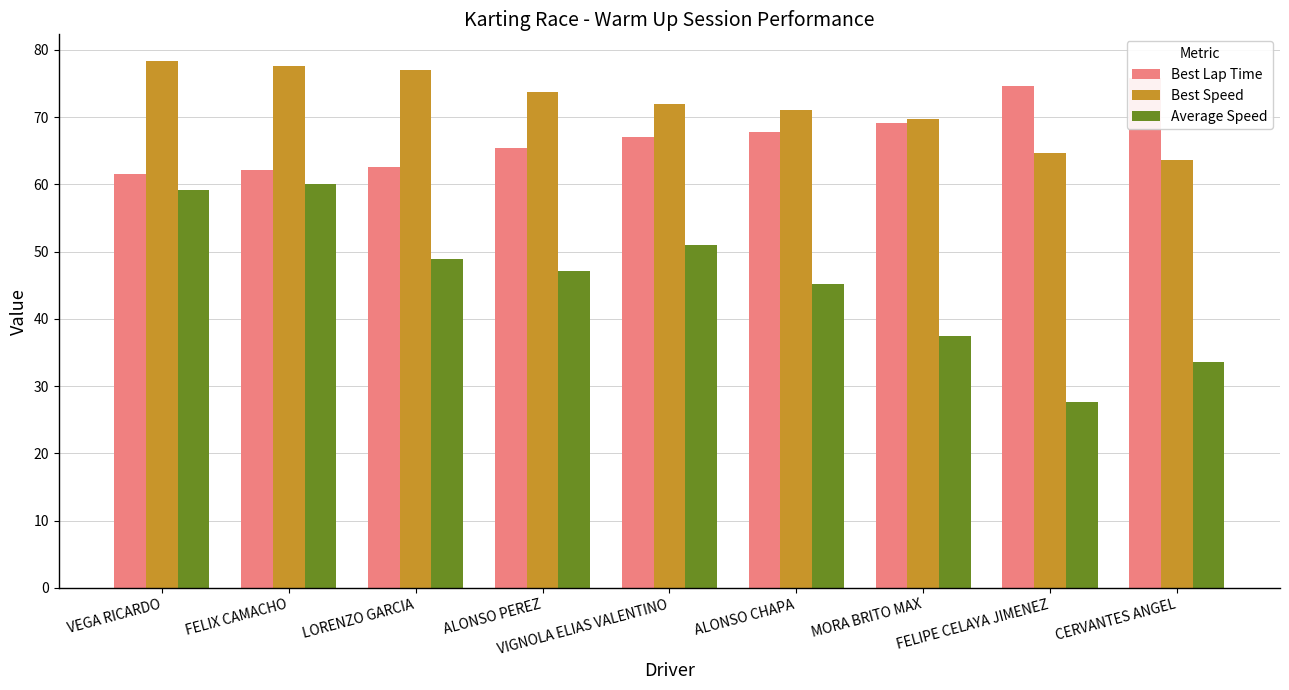

What is the value of the Best Speed bar at the 9th from the left?

63.6